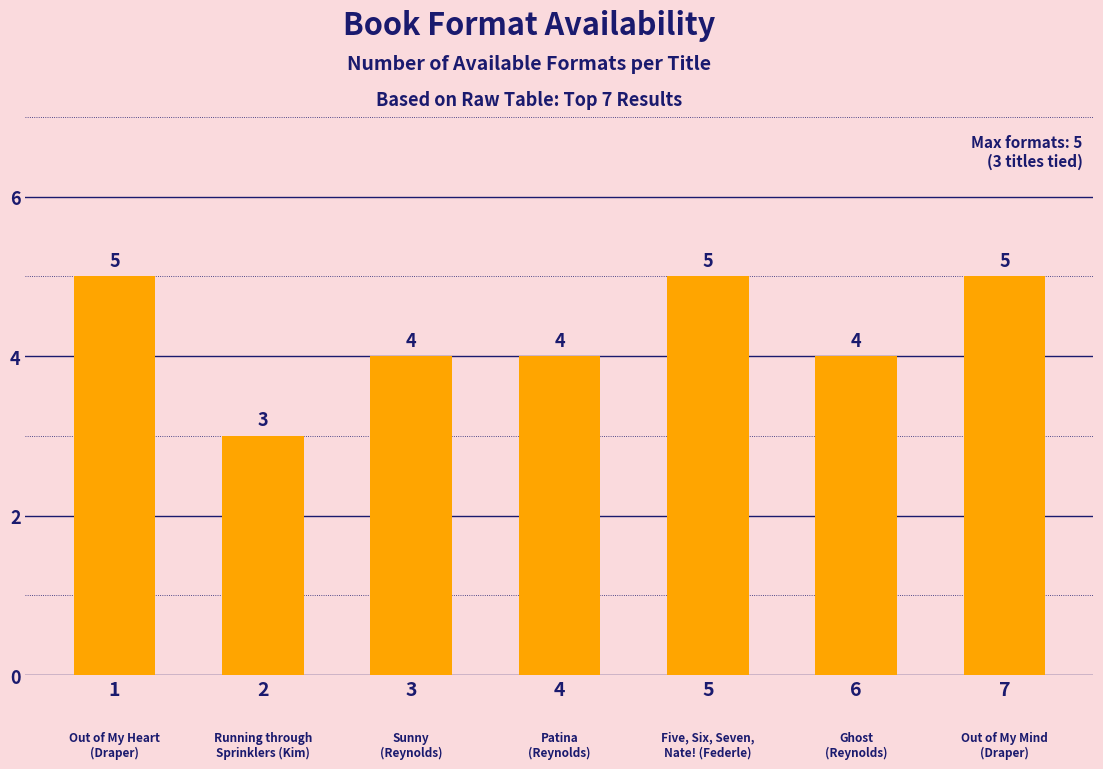

How many bars are there in total?

7